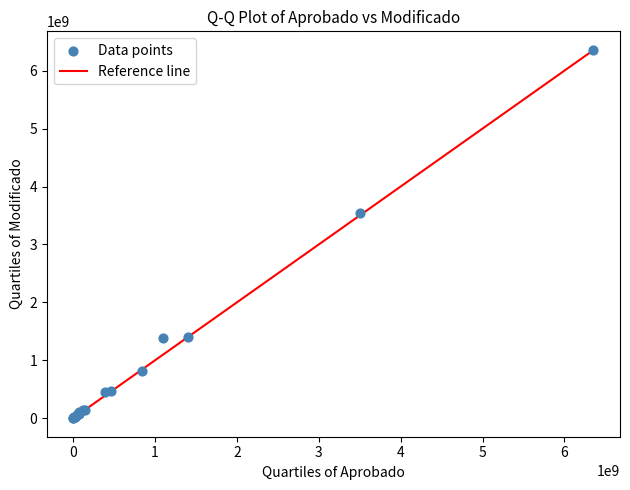

What Y value in the scatter plot is closest to 3182001712?

3545449968.6